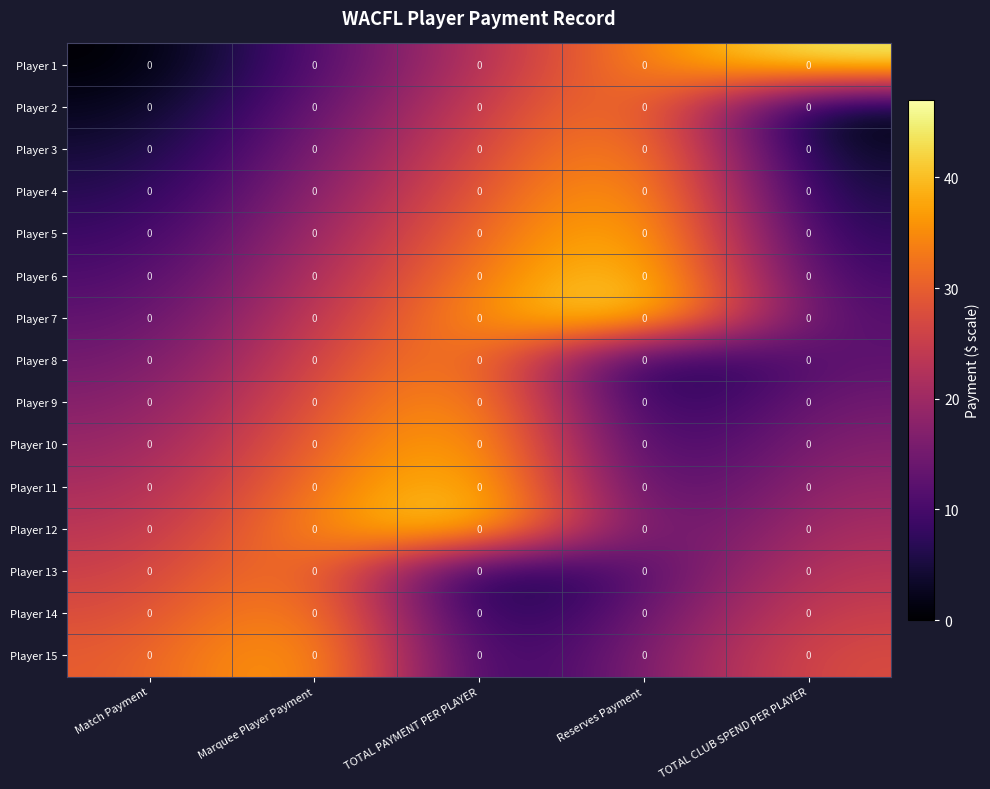

What is the average value of the Player 5 series?

21.6